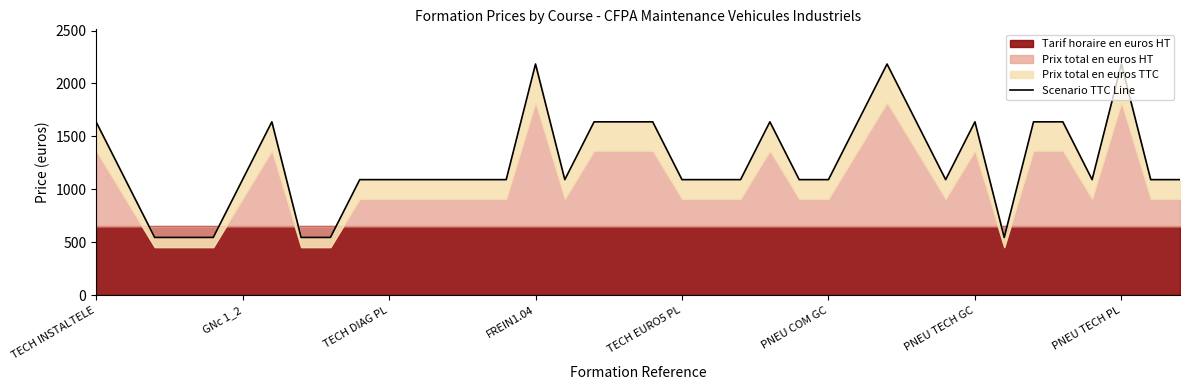

How many lines are shown in the chart?

1